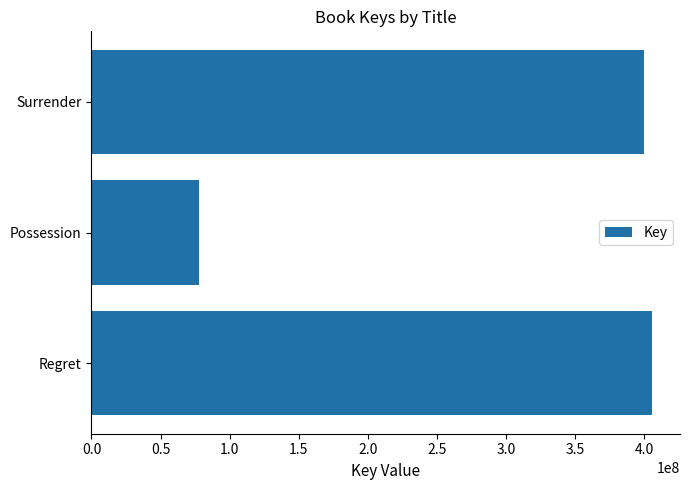

What is the label of the 2nd bar from the top?

Possession